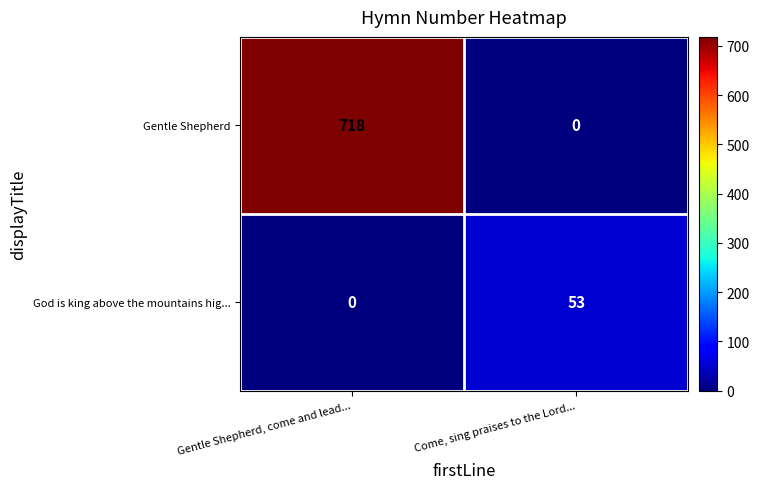

Rank the series by their maximum value, from highest to lowest.

Gentle Shepherd, God is king above the mountains hig...